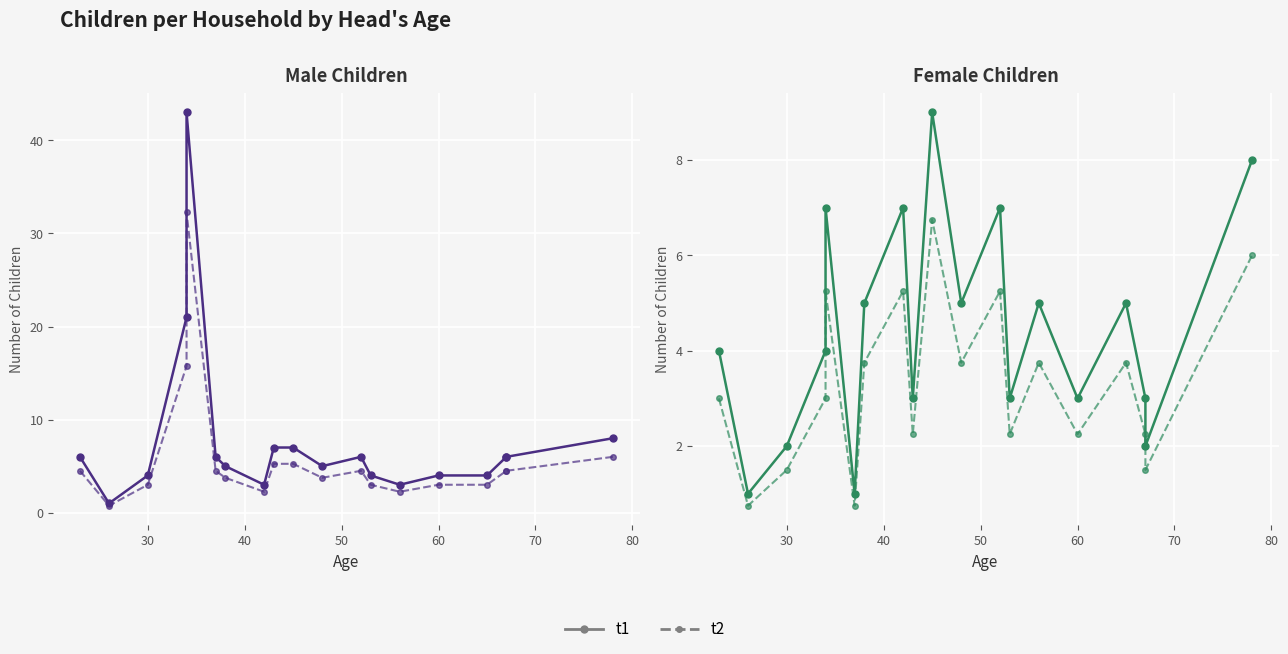

In Male Children (alt), how many points are higher than both neighbors (excluding endpoints)?

2